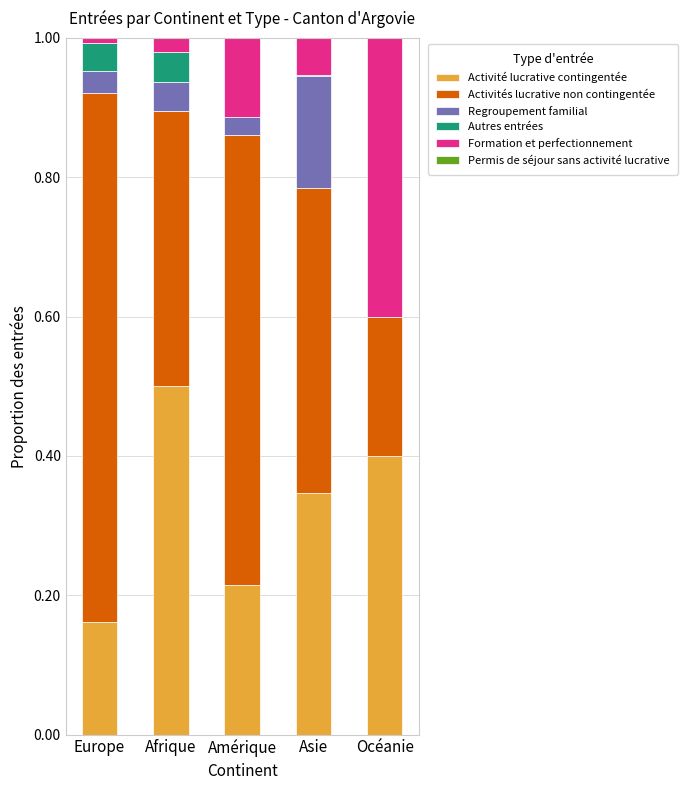

Is it true that Activité lucrative contingentée equals 0.4 at Amérique?

False